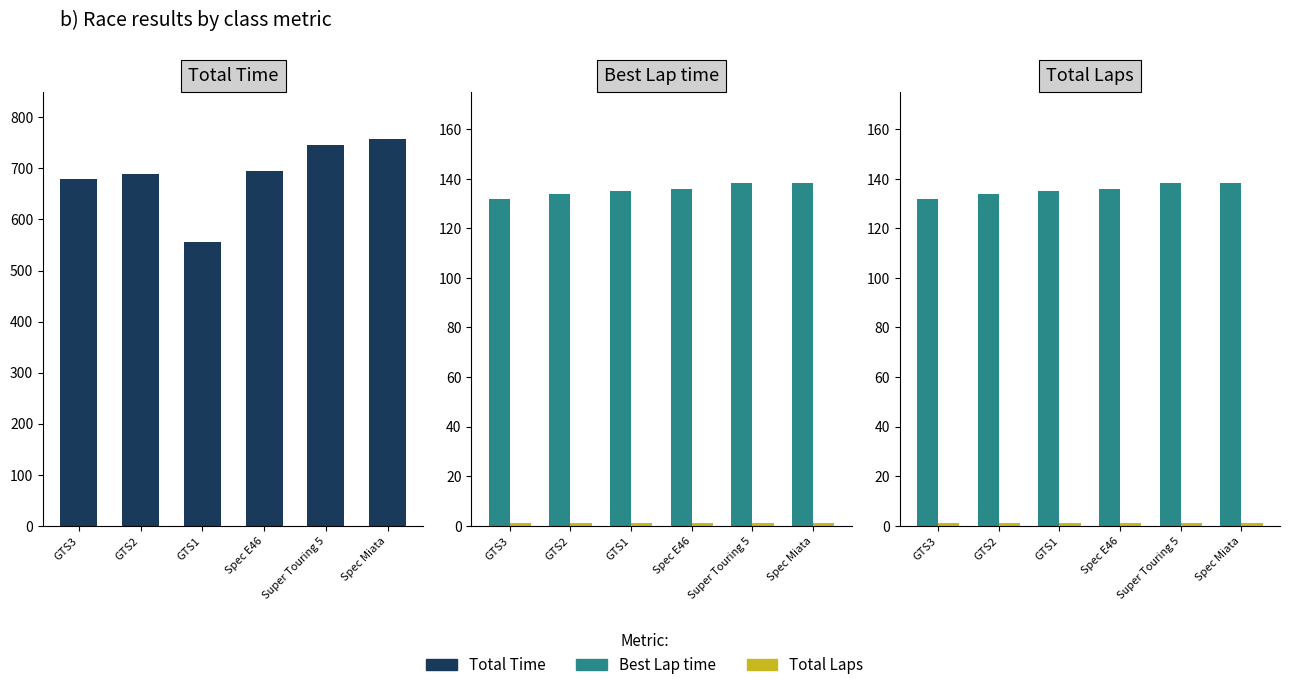

What is the sum of all Best Lap time values?

813.2